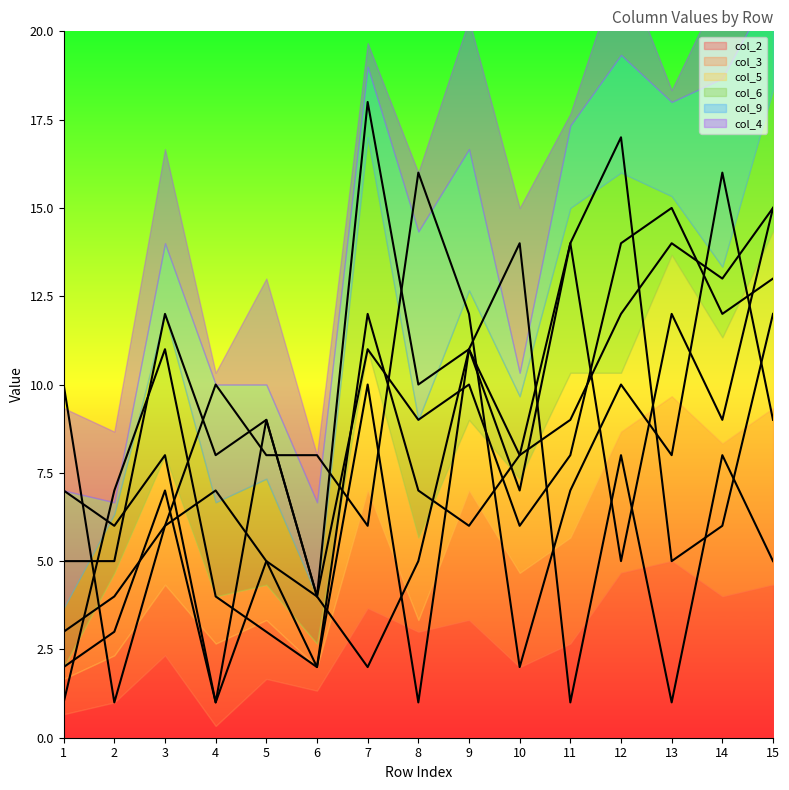

List the series in order of their peak value, highest first.

col_6, col_9, col_2, col_3, col_5, col_4